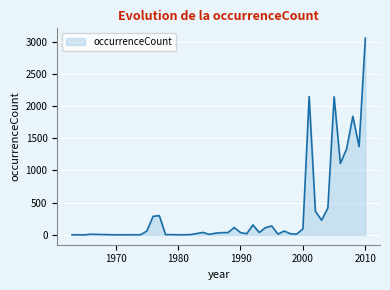

How many lines are shown in the chart?

1